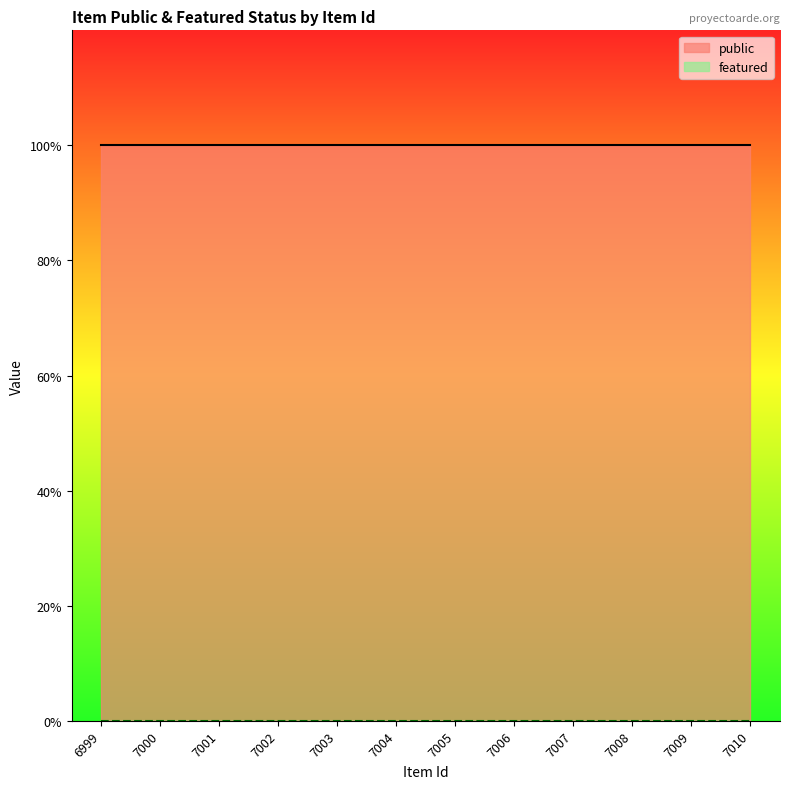

Reading right to left, what are all the values shown in this chart?

public: 7010=1	7009=1	7008=1	7007=1	7006=1	7005=1	7004=1	7003=1	7002=1	7001=1	7000=1	6999=1
featured: 7010=0	7009=0	7008=0	7007=0	7006=0	7005=0	7004=0	7003=0	7002=0	7001=0	7000=0	6999=0